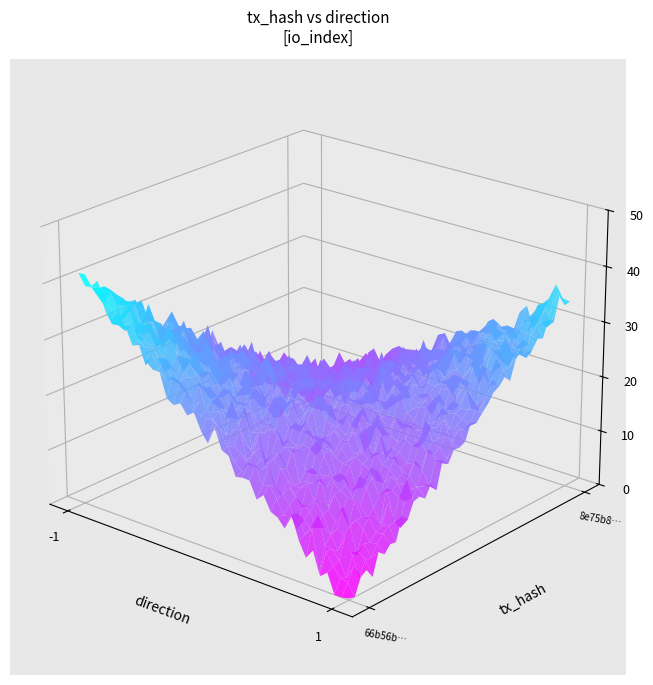

List the series in order of their overall mean, lowest first.

8e75b8cdf79a290ddf481e3d368e749e70b2307, 66b56b5ad4f6189344d7dfd60575e5733c0f24f